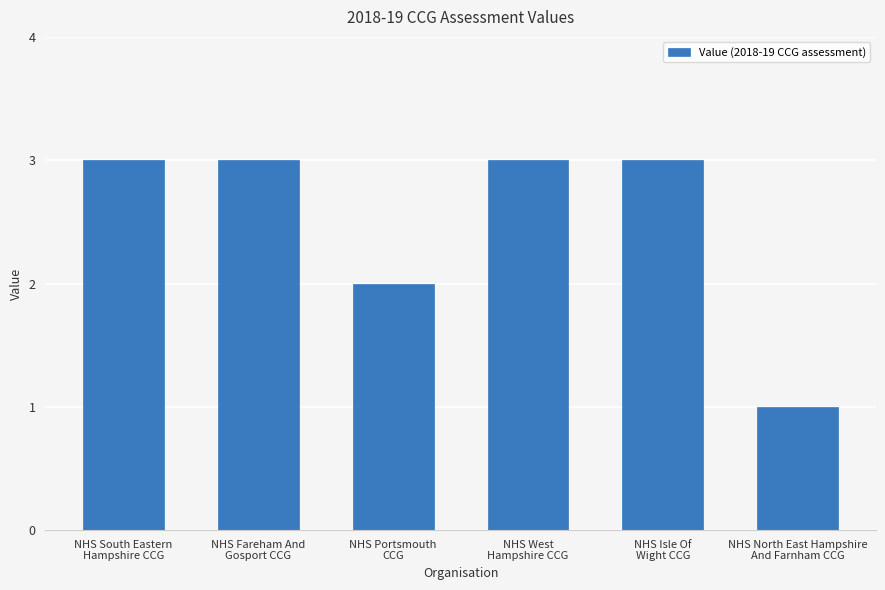

Reading right to left, list all the values displayed in this chart.

NHS North East Hampshire
And Farnham CCG=1	NHS Isle Of
Wight CCG=3	NHS West
Hampshire CCG=3	NHS Portsmouth
CCG=2	NHS Fareham And
Gosport CCG=3	NHS South Eastern
Hampshire CCG=3